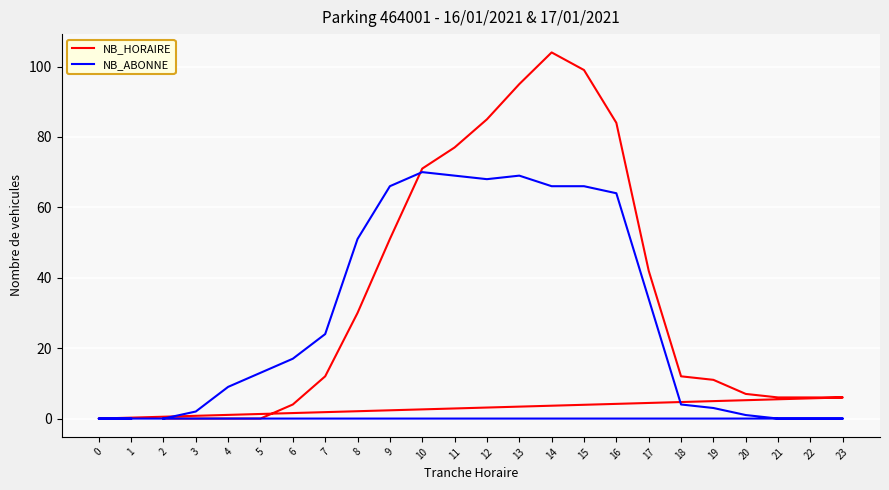

What is the difference between the highest and lowest values at 13?

26